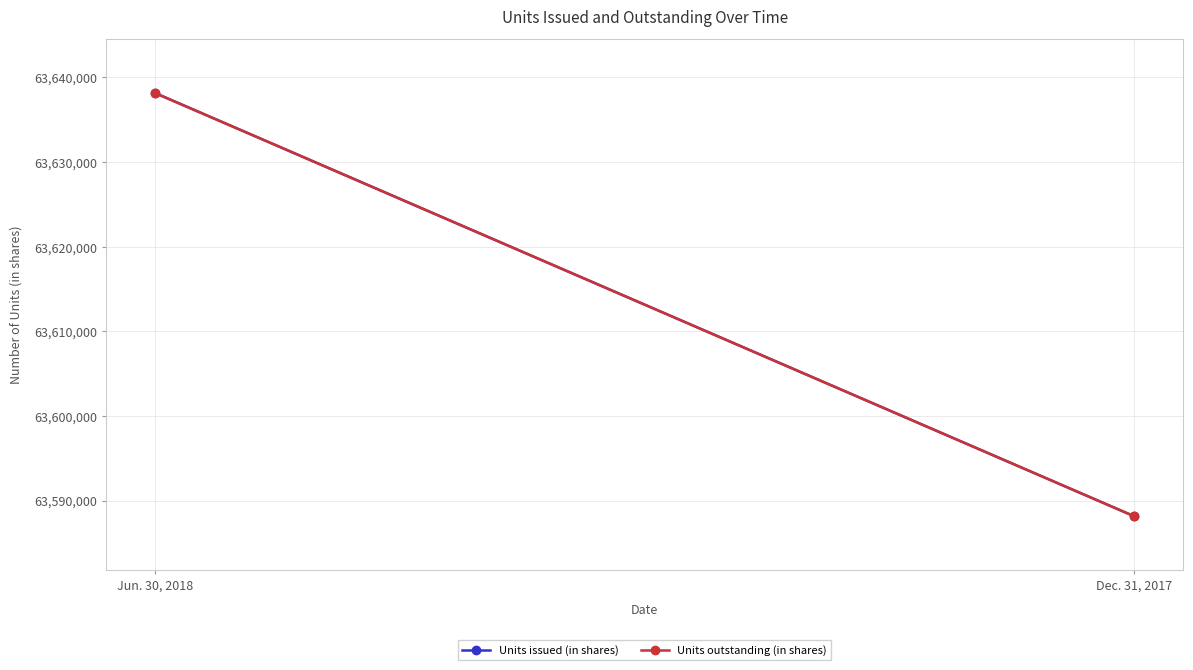

What is the minimum value for Units outstanding (in shares)?

63588152